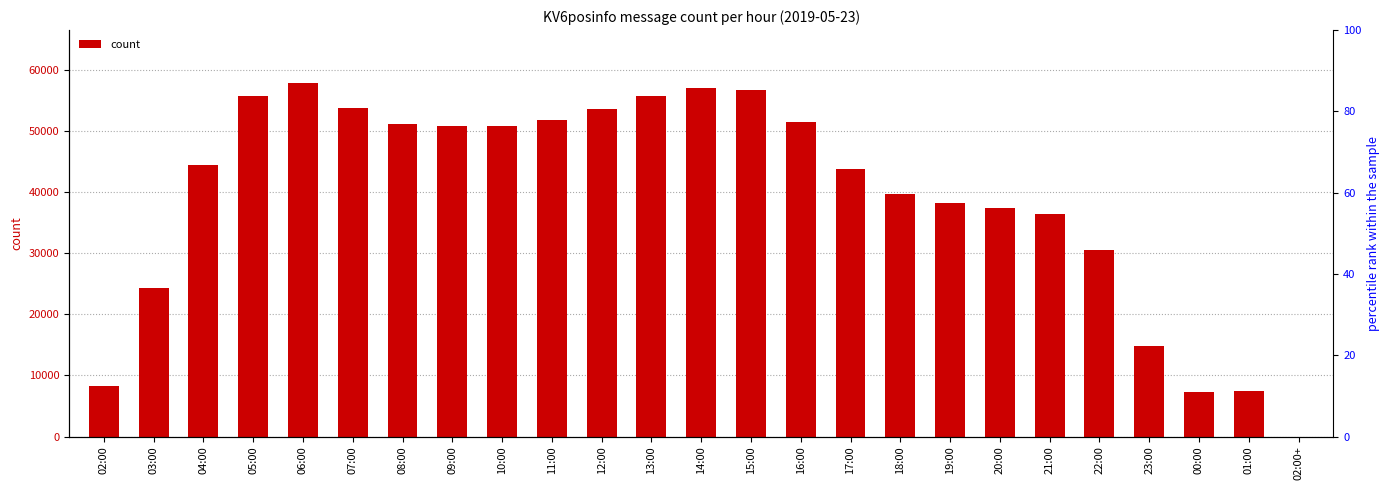

Which label corresponds to the smallest value in the chart?

02:00+